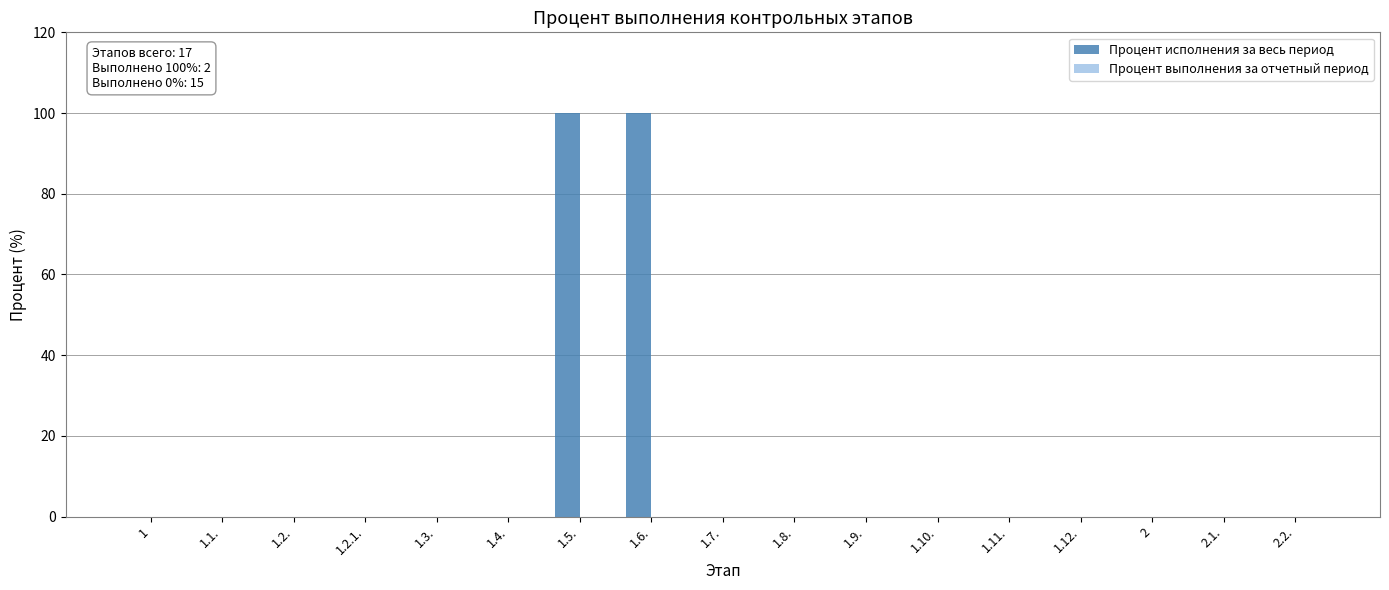

Is it true that the value at 1 is 68?

False